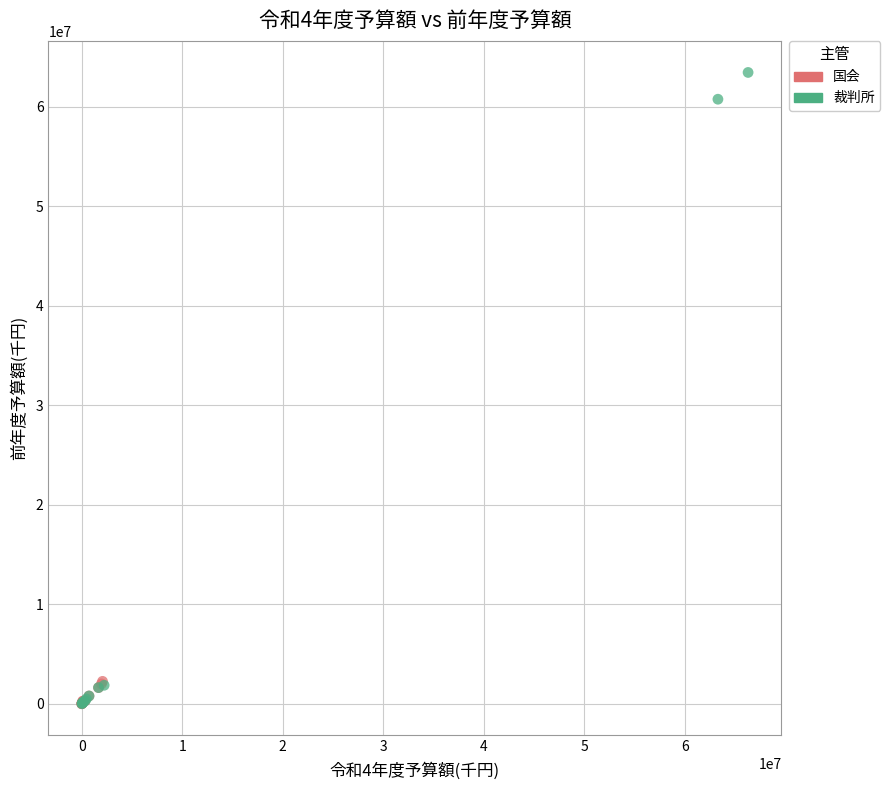

What are all the series names shown in the legend?

国会, 裁判所